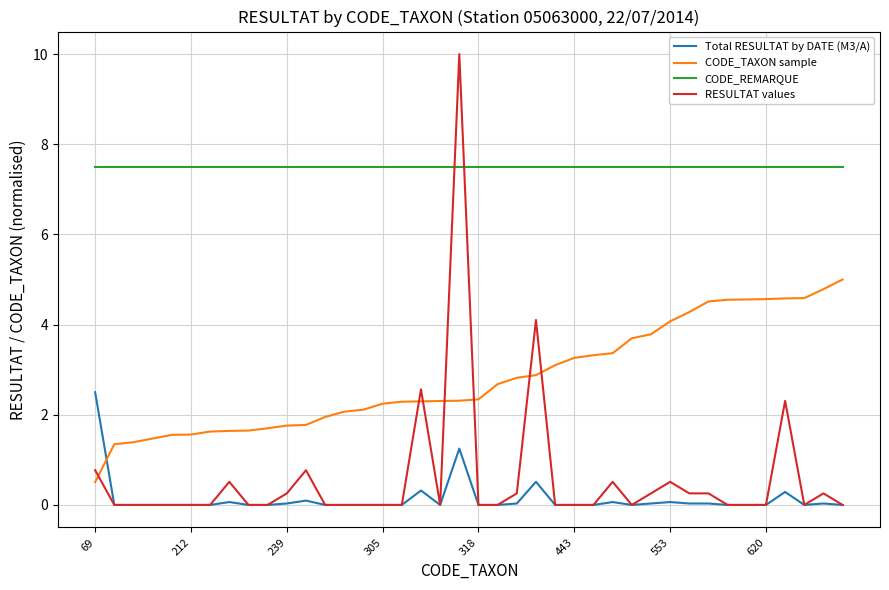

What is the minimum value for CODE_REMARQUE?

7.5